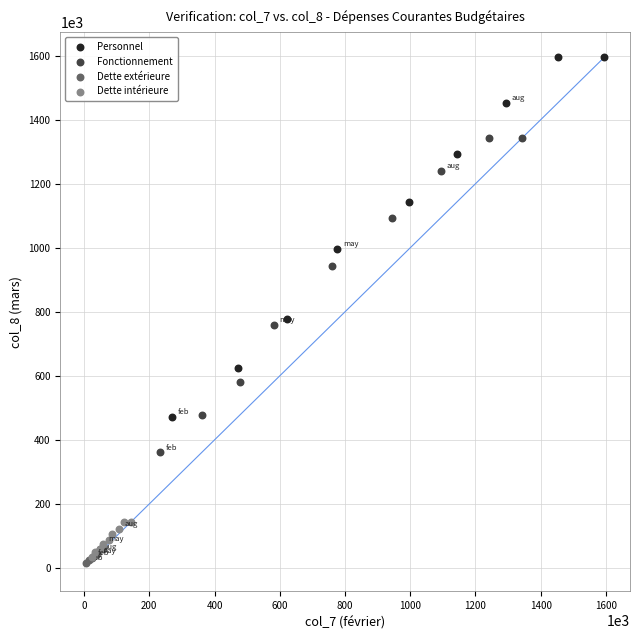

Which series reaches the maximum Y coordinate?

Personnel